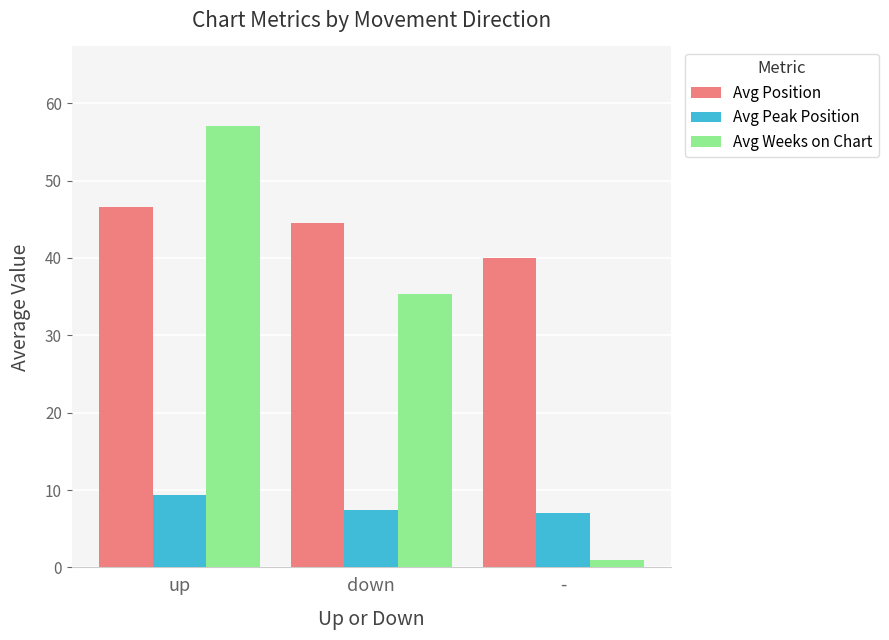

Reading left to right, list all the values displayed in this chart.

Avg Position: up=46.6	down=44.5	-=40.0
Avg Peak Position: up=9.4	down=7.5	-=7.0
Avg Weeks on Chart: up=57.1	down=35.4	-=1.0